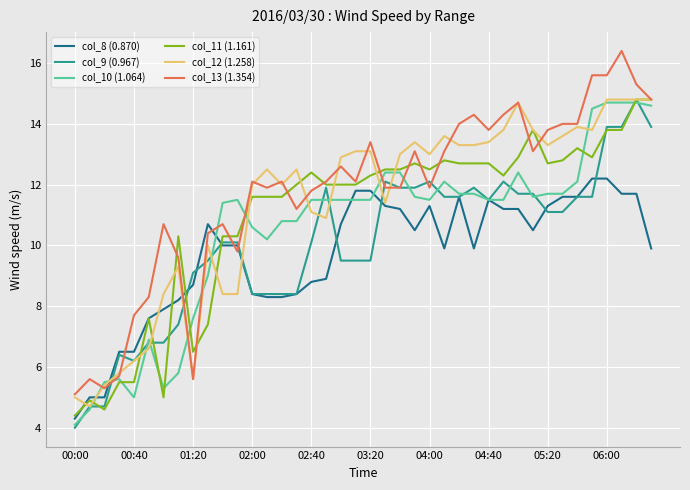

True or false: col_8 (0.870) and col_13 (1.354) cross at least once.

True